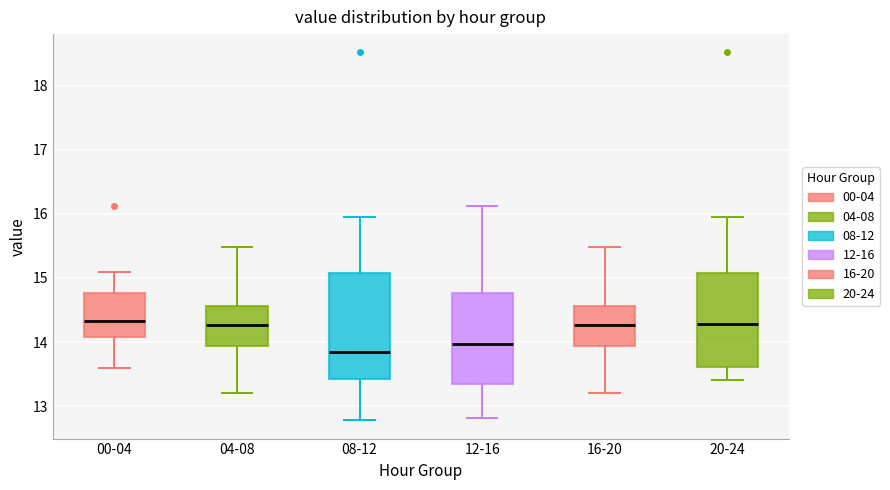

Reading left to right, read every box against the y-axis: the position of its median line, the range the box covers, and the ends of its whiskers. The values are not printed on the chart, so give them approximately, as read against the axis.

00-04: median 14.3, box 14.1 to 14.8, whiskers 13.6 to 15.1
04-08: median 14.3, box 13.9 to 14.6, whiskers 13.2 to 15.5
08-12: median 13.8, box 13.4 to 15.1, whiskers 12.8 to 16.0
12-16: median 14.0, box 13.4 to 14.8, whiskers 12.8 to 16.1
16-20: median 14.3, box 13.9 to 14.6, whiskers 13.2 to 15.5
20-24: median 14.3, box 13.6 to 15.1, whiskers 13.4 to 16.0